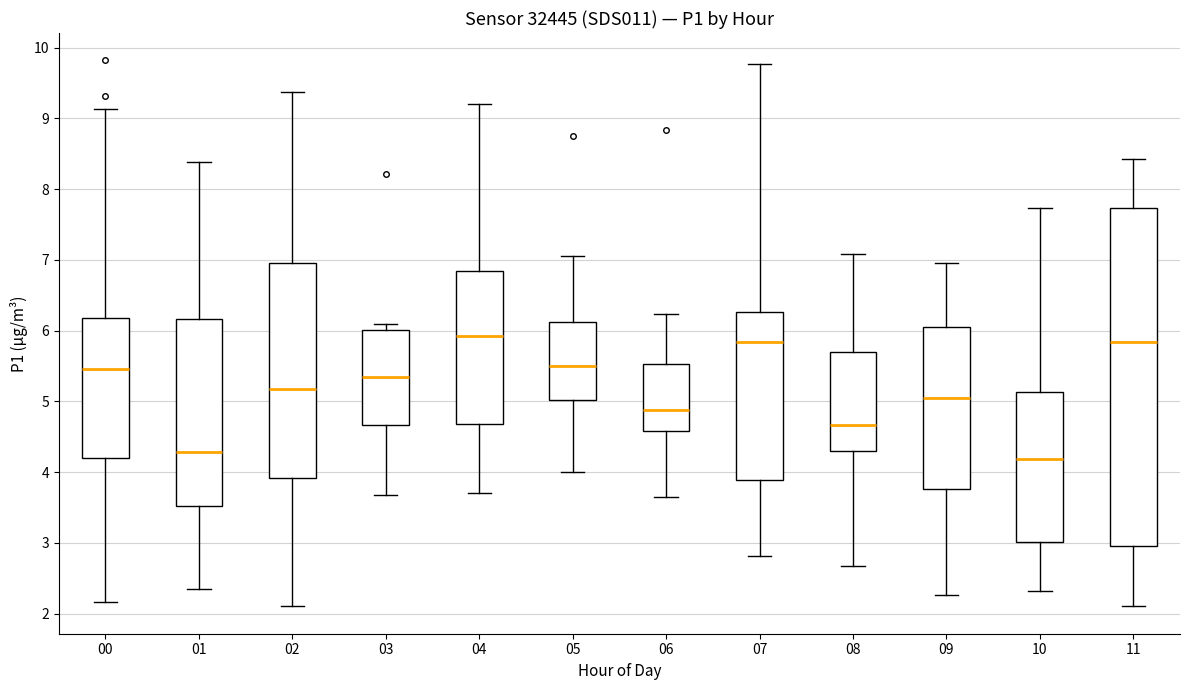

Reading left to right, read every box against the y-axis: the position of its median line, the range the box covers, and the ends of its whiskers. The values are not printed on the chart, so give them approximately, as read against the axis.

00: median 5.5, box 4.2 to 6.2, whiskers 2.2 to 9.1
01: median 4.3, box 3.5 to 6.2, whiskers 2.4 to 8.4
02: median 5.2, box 3.9 to 7.0, whiskers 2.1 to 9.4
03: median 5.3, box 4.7 to 6.0, whiskers 3.7 to 6.1
04: median 5.9, box 4.7 to 6.8, whiskers 3.7 to 9.2
05: median 5.5, box 5.0 to 6.1, whiskers 4.0 to 7.1
06: median 4.9, box 4.6 to 5.5, whiskers 3.6 to 6.2
07: median 5.8, box 3.9 to 6.3, whiskers 2.8 to 9.8
08: median 4.7, box 4.3 to 5.7, whiskers 2.7 to 7.1
09: median 5.0, box 3.8 to 6.0, whiskers 2.3 to 7.0
10: median 4.2, box 3.0 to 5.1, whiskers 2.3 to 7.7
11: median 5.8, box 3.0 to 7.7, whiskers 2.1 to 8.4